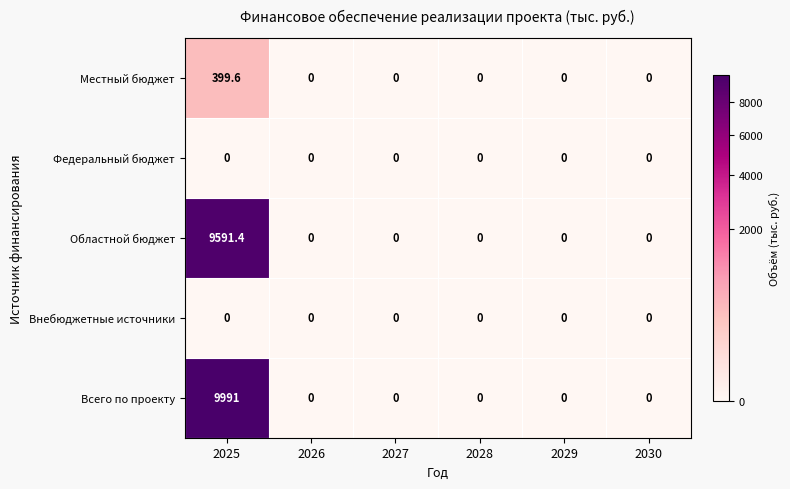

At which category does the chart reach its peak across all series?

2025